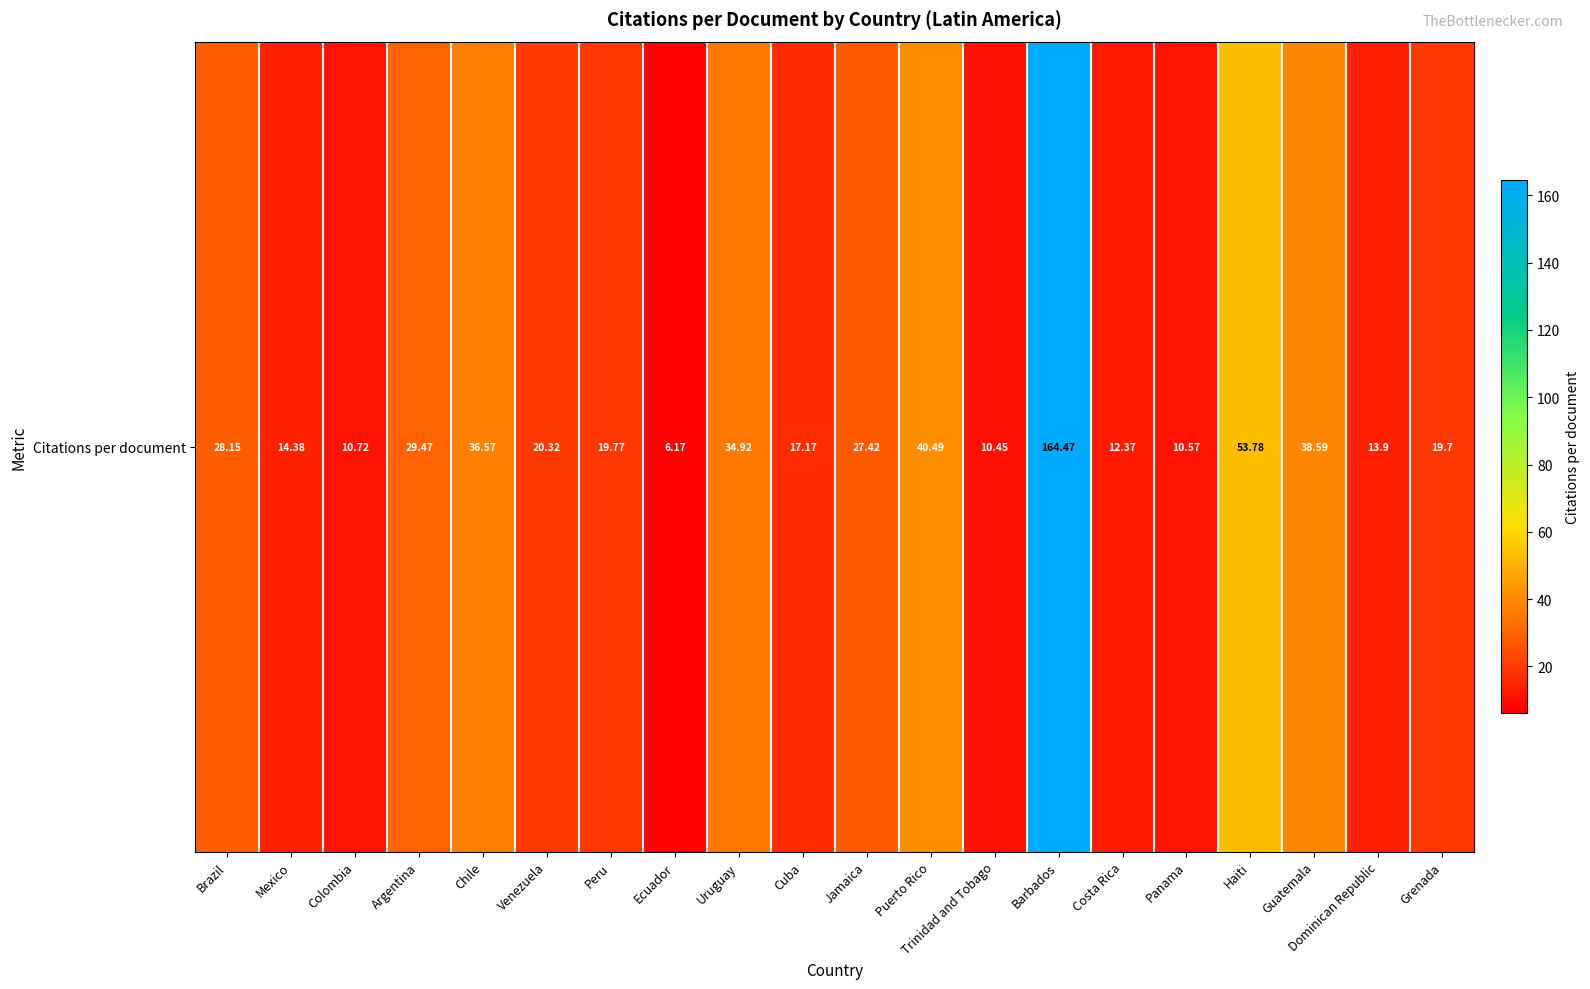

Rank the categories by value from lowest to highest.

Ecuador, Trinidad and Tobago, Panama, Colombia, Costa Rica, Dominican Republic, Mexico, Cuba, Grenada, Peru, Venezuela, Jamaica, Brazil, Argentina, Uruguay, Chile, Guatemala, Puerto Rico, Haiti, Barbados